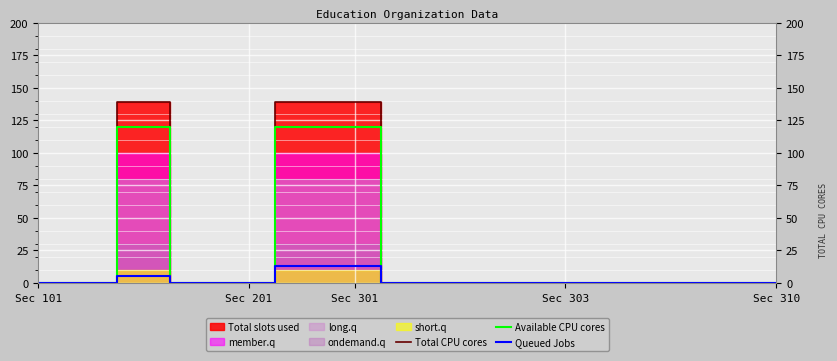

At how many categories does at least one series exceed 107?

3